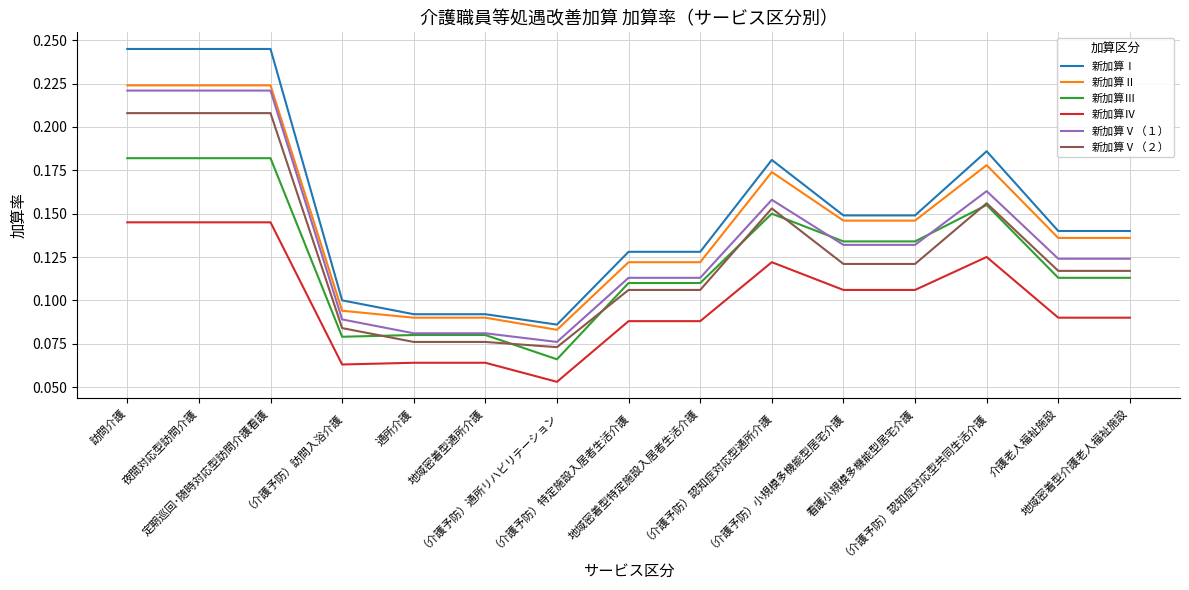

True or false: 新加算Ⅱ and 新加算Ⅳ intersect in this chart.

False